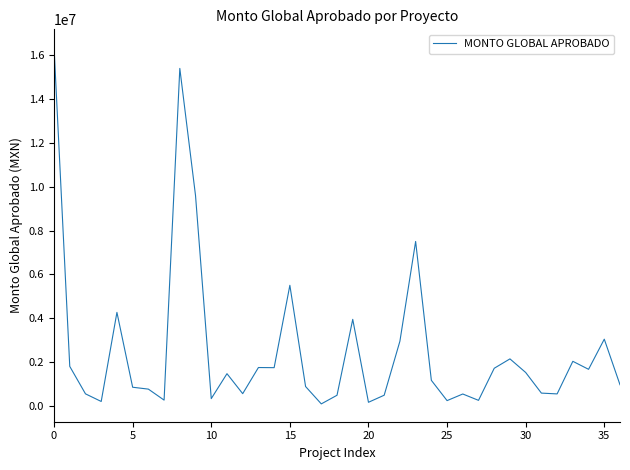

What is the maximum value shown in the chart?

16363682.3